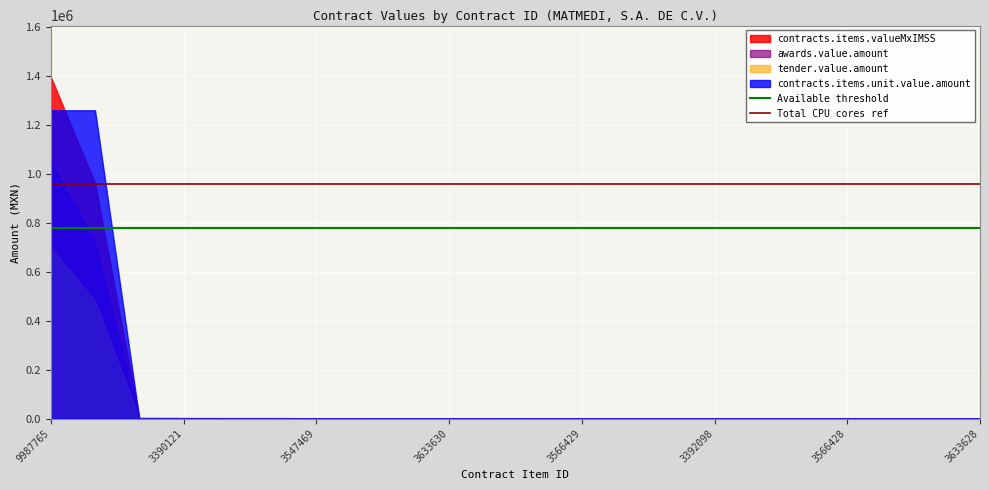

Rank the series by their maximum value, from highest to lowest.

contracts.items.valueMxIMSS, contracts.items.unit.value.amount, awards.value.amount, tender.value.amount